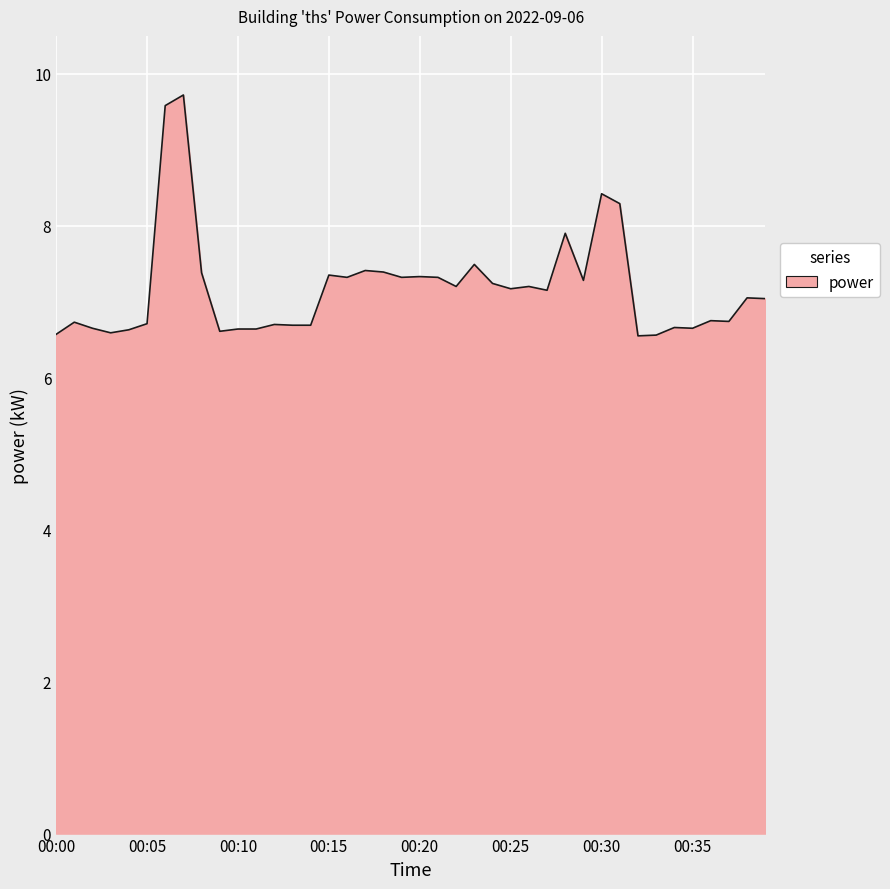

What is the maximum value shown in the chart?

9.7